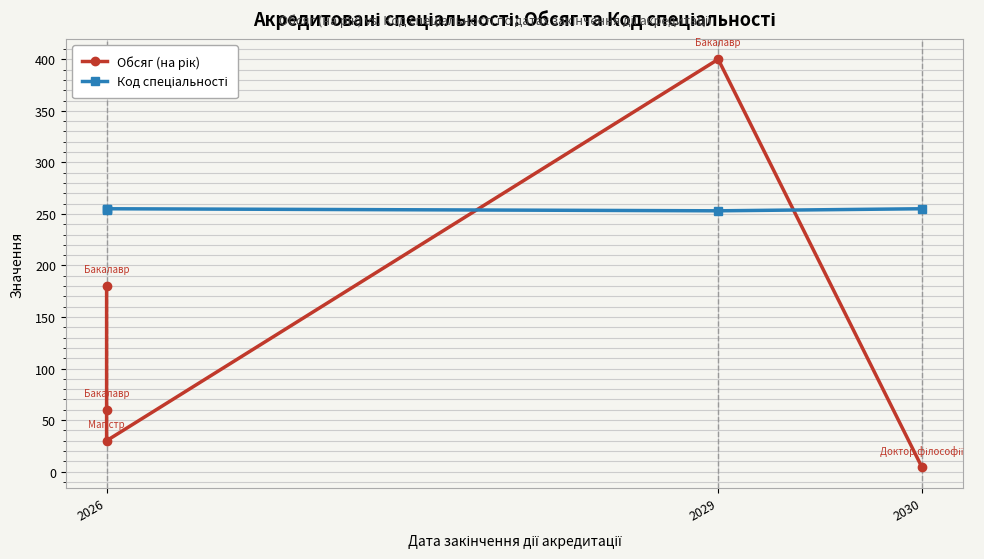

Which has a higher value, 2030 or 2026?

2026